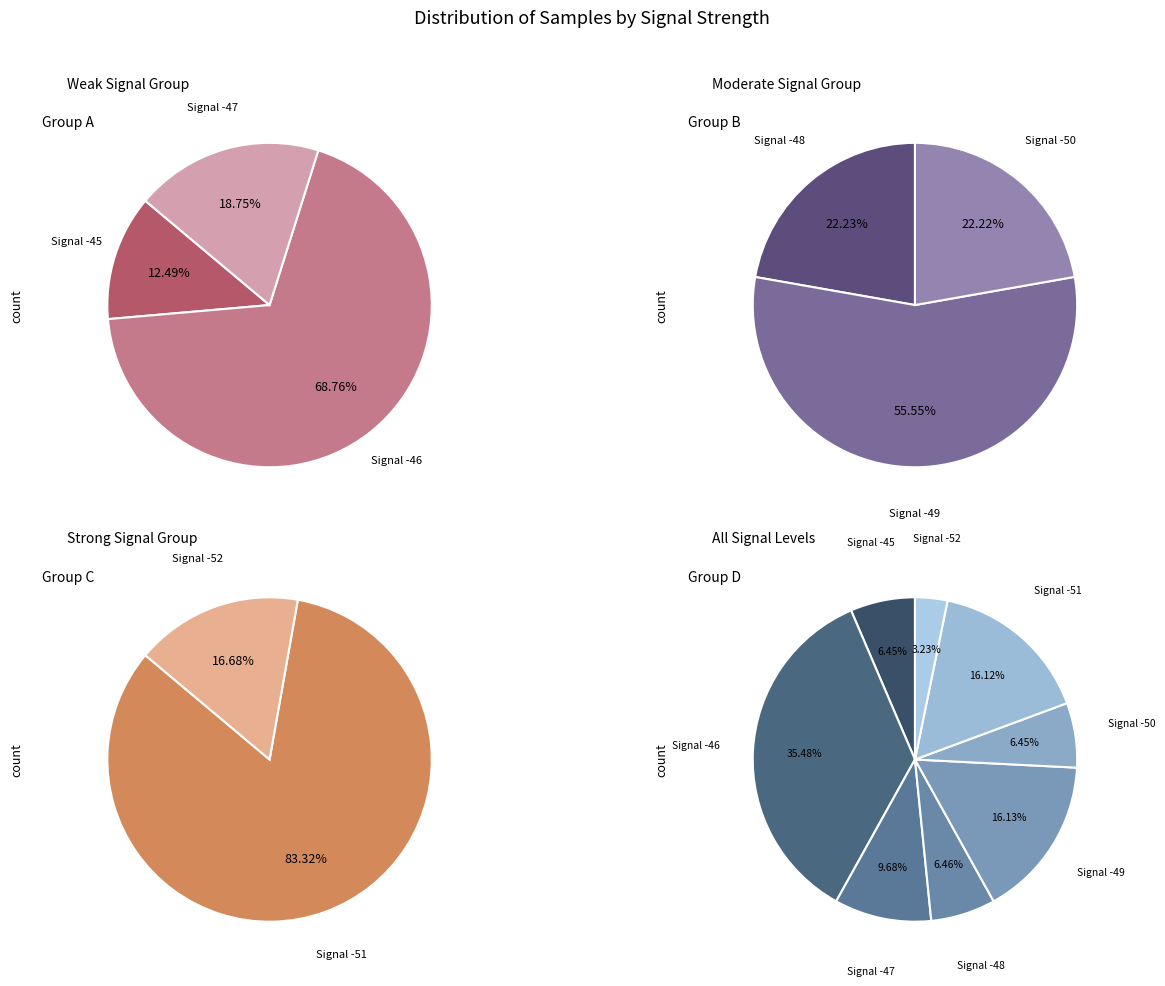

Is it true that -46 is 23% of the pie?

False